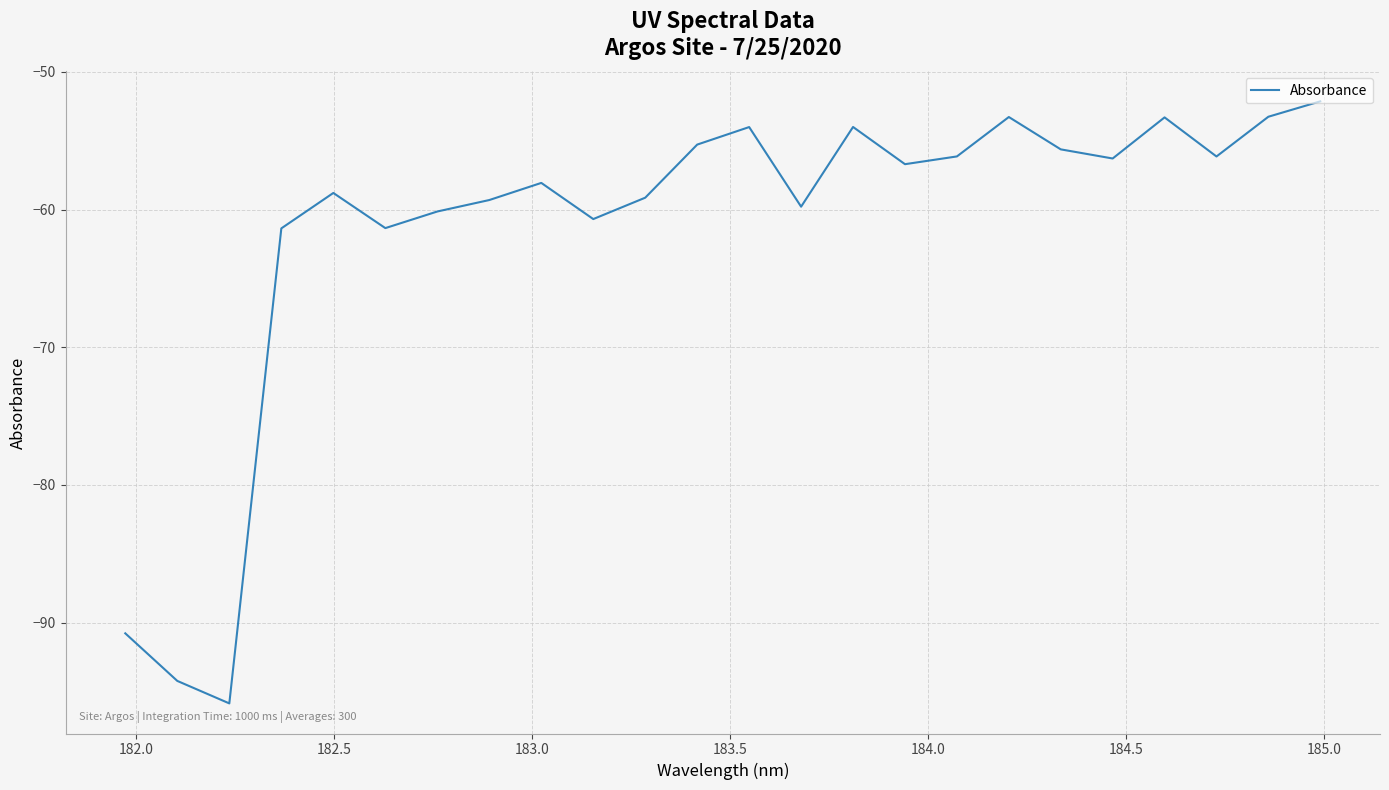

What is the minimum value shown in the chart?

-95.9